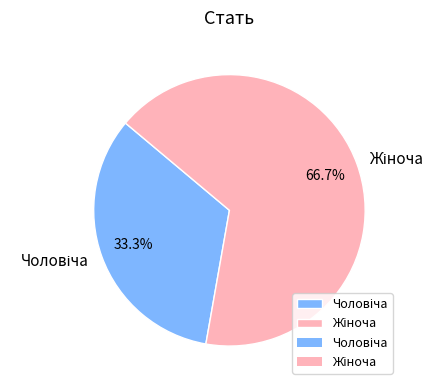

Is there any slice that represents more than half of the pie?

Yes